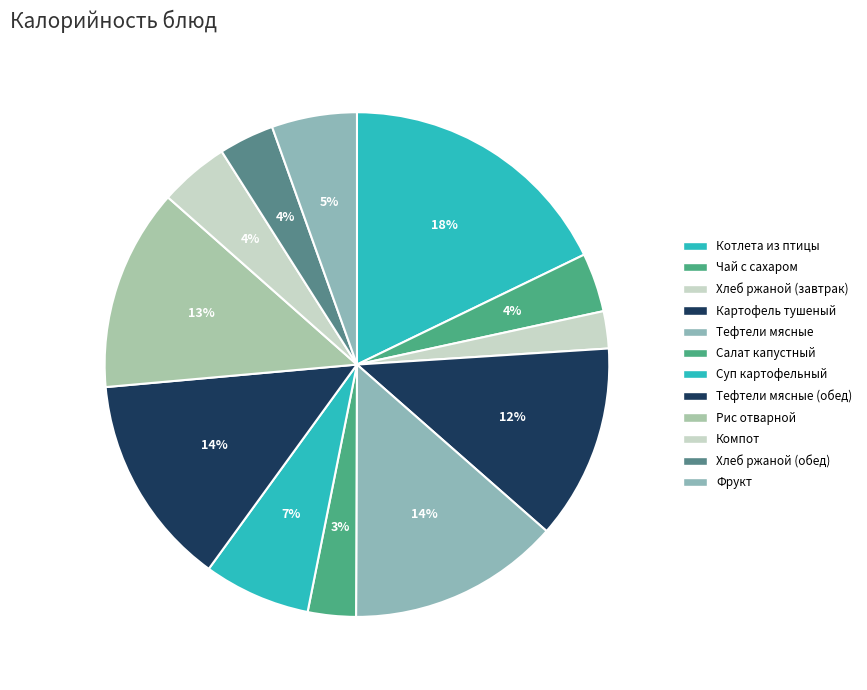

Count the number of slices in the pie.

12